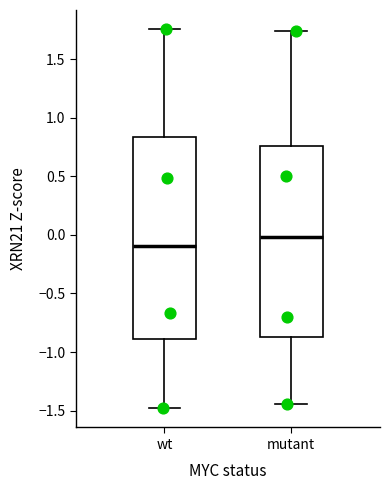

Comparing the boxes themselves (not the whiskers), which one is the tallest?

wt